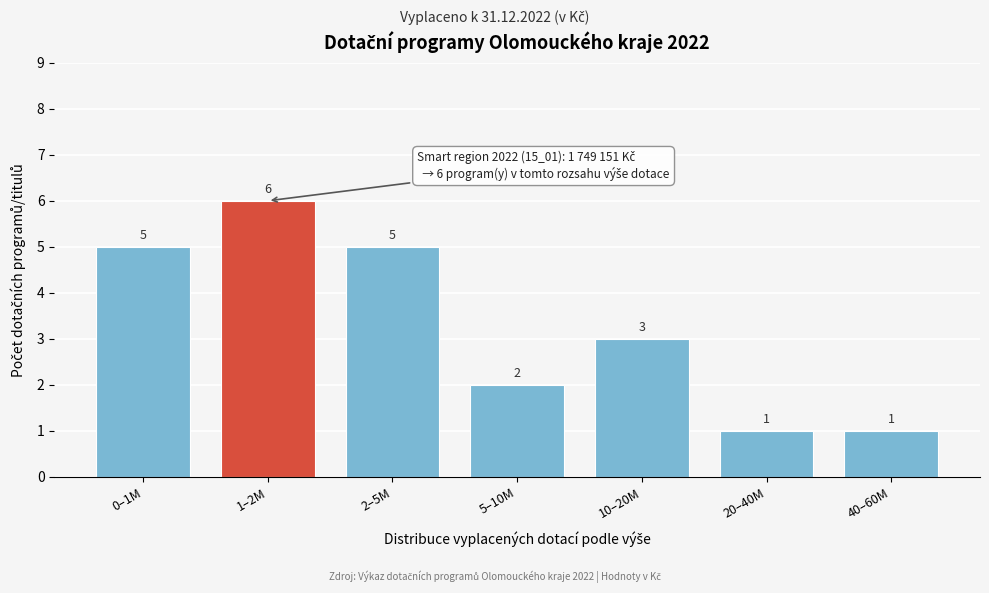

Reading left to right, extract all data points from this chart.

5	6	5	2	3	1	1